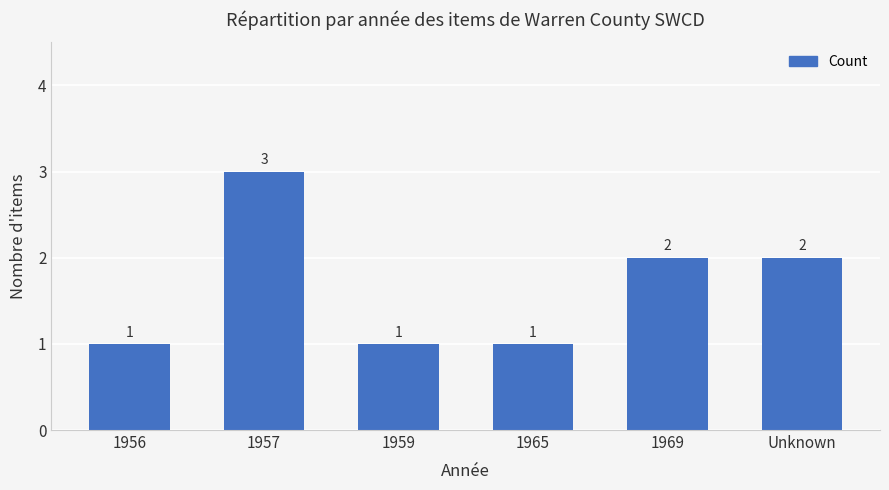

Reading left to right, transcribe all the data shown in this chart.

1956=1	1957=3	1959=1	1965=1	1969=2	Unknown=2